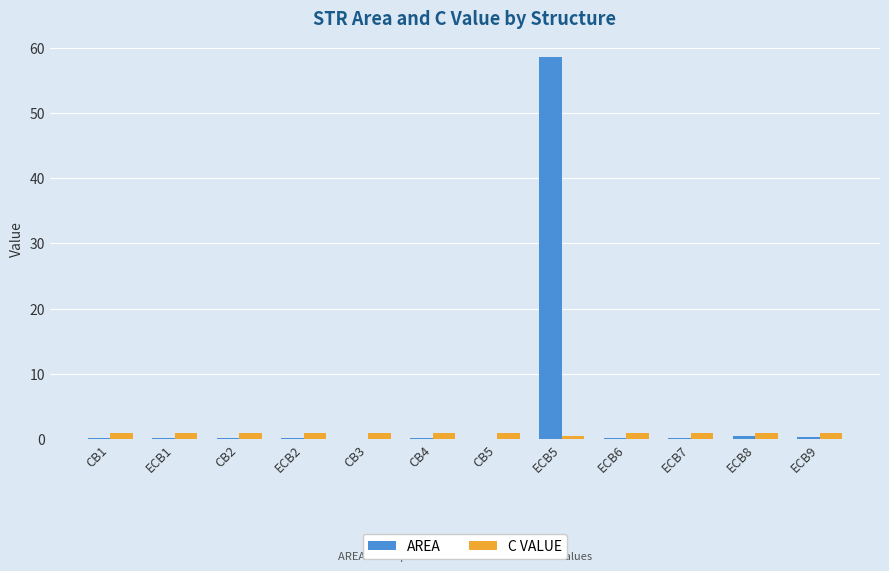

Which series has the largest total across all categories?

AREA